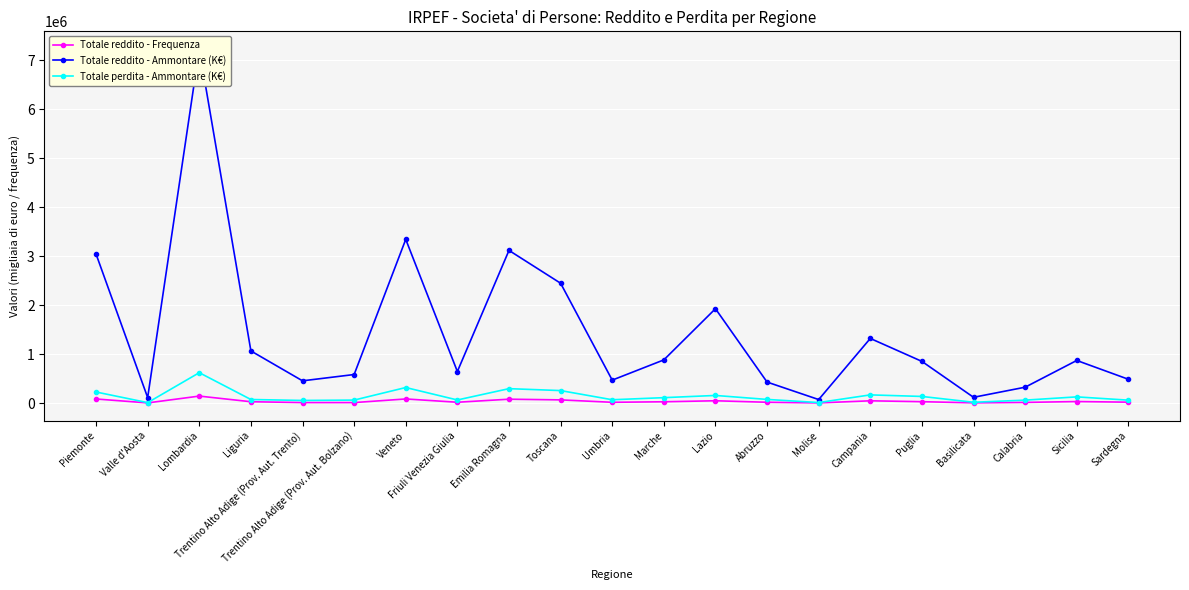

What is the highest value of the Totale reddito - Frequenza series?

141796